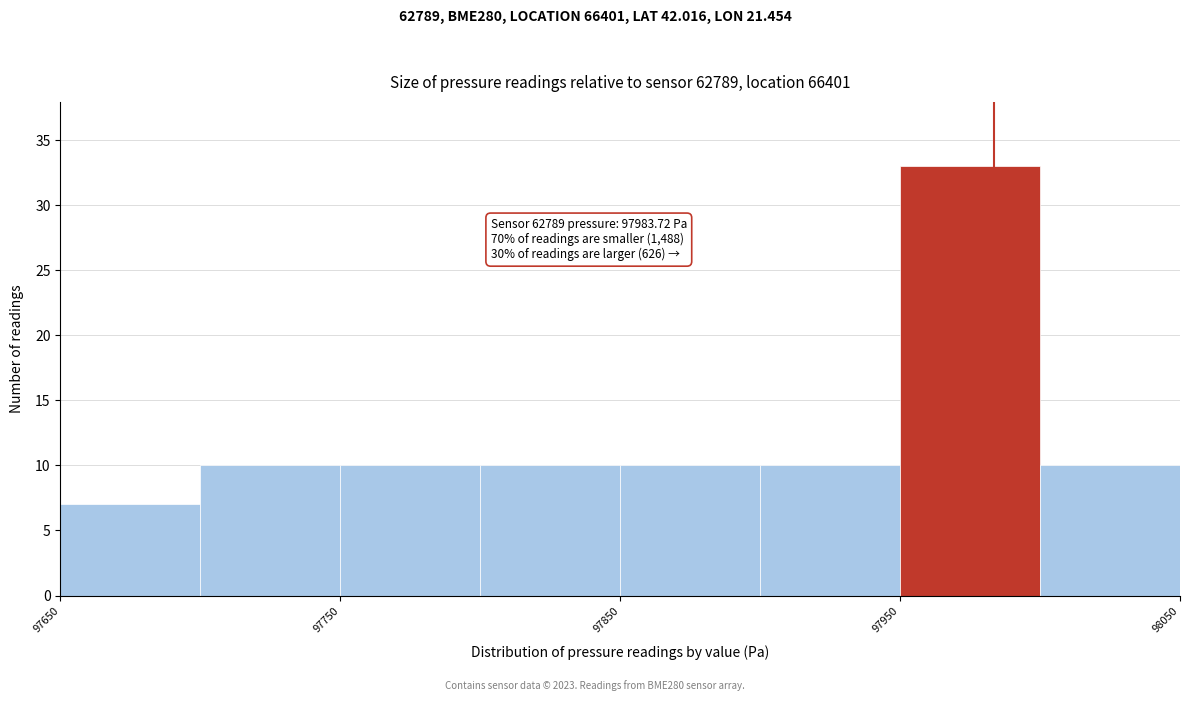

Over which range of the x-axis is the bar tallest?

97950 to 98000